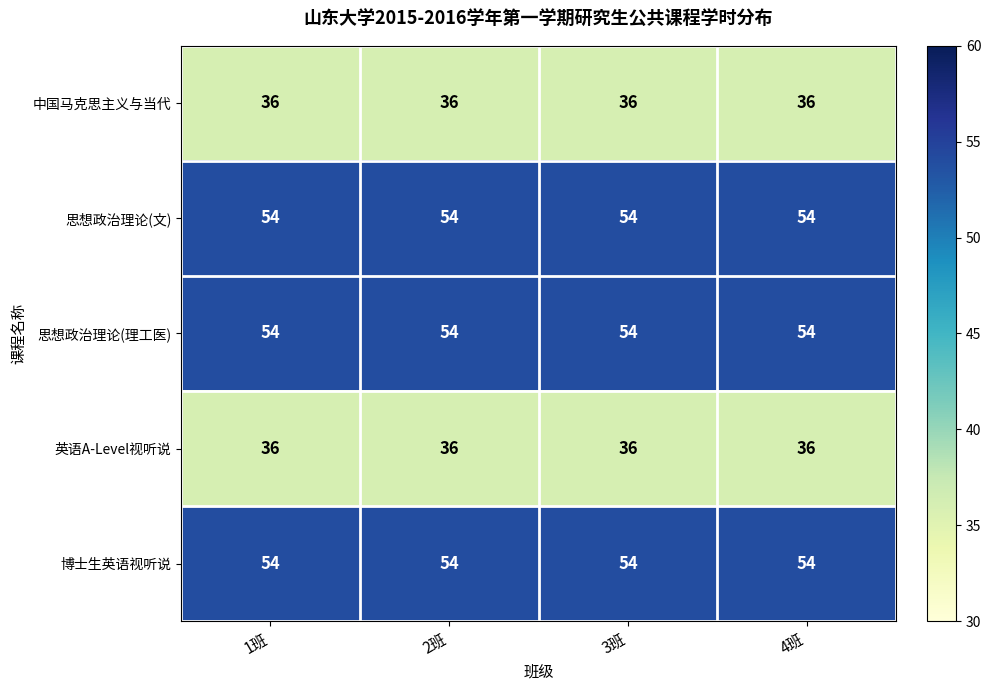

What is the difference between the highest and lowest values at 2班?

18